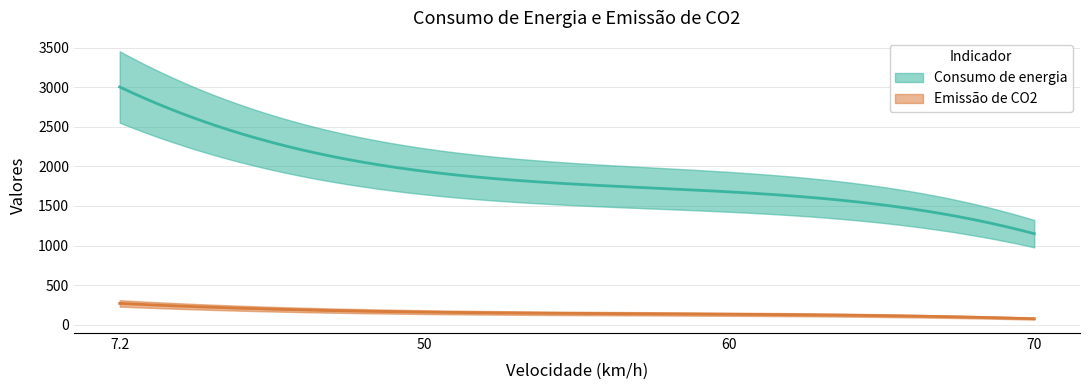

Reading right to left, transcribe all the data shown in this chart.

Consumo de energia: 70=1150	60=1678	50=1937	7.2=3002
Emissão de CO2: 70=77	60=133	50=160	7.2=270